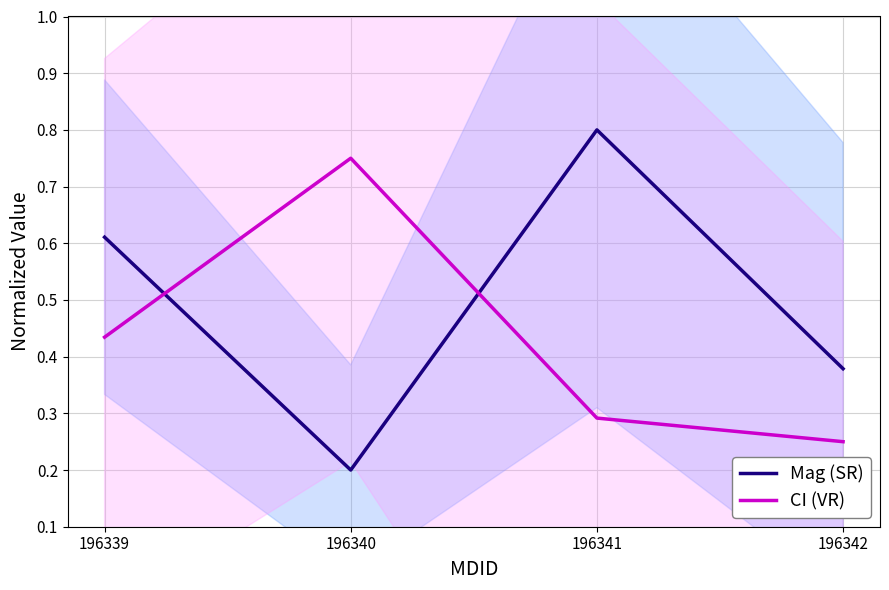

The CI (VR) series shows 0.4 at 196342. True or false?

False